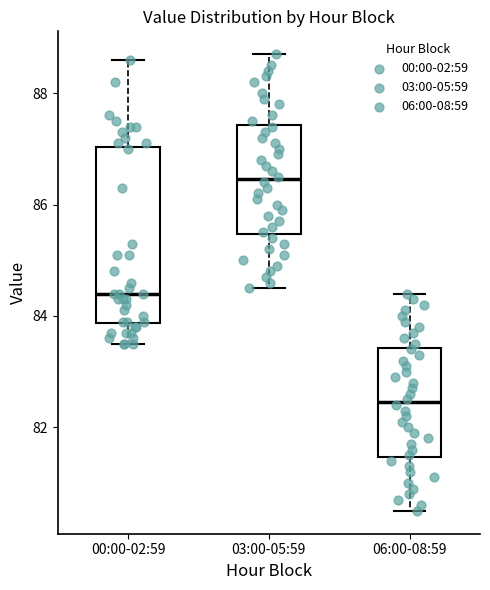

Which box is the tallest, from its lower edge to its upper edge?

00:00-02:59